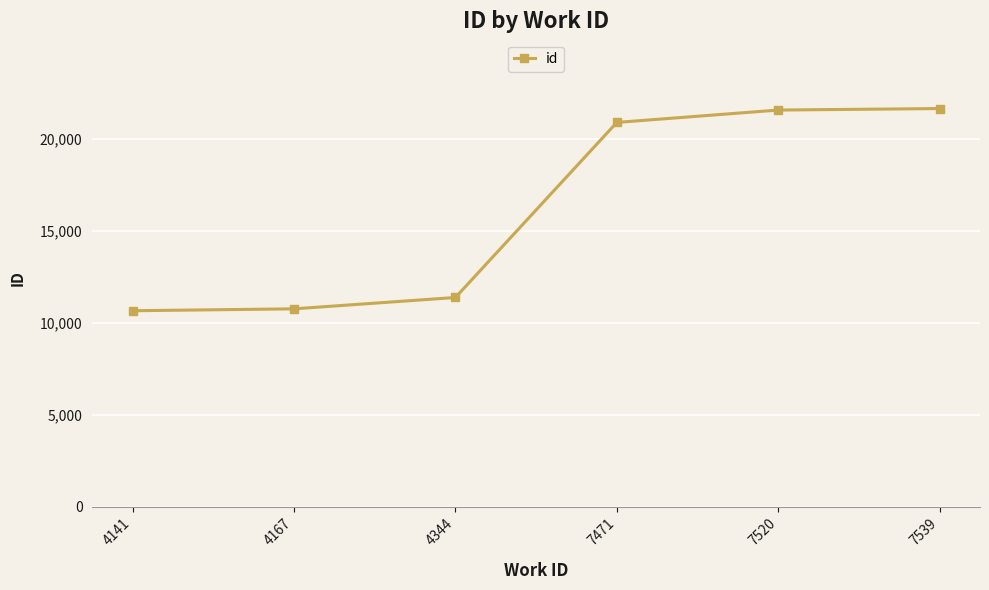

What is the ratio of the value at 7539 to the value at 4344?

1.9